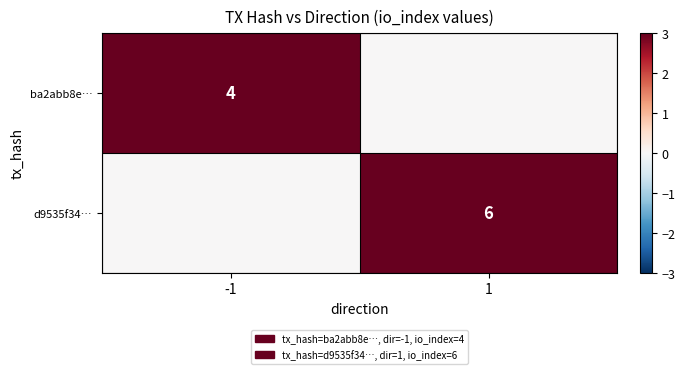

The ba2abb8e… series shows 4 at -1. True or false?

True